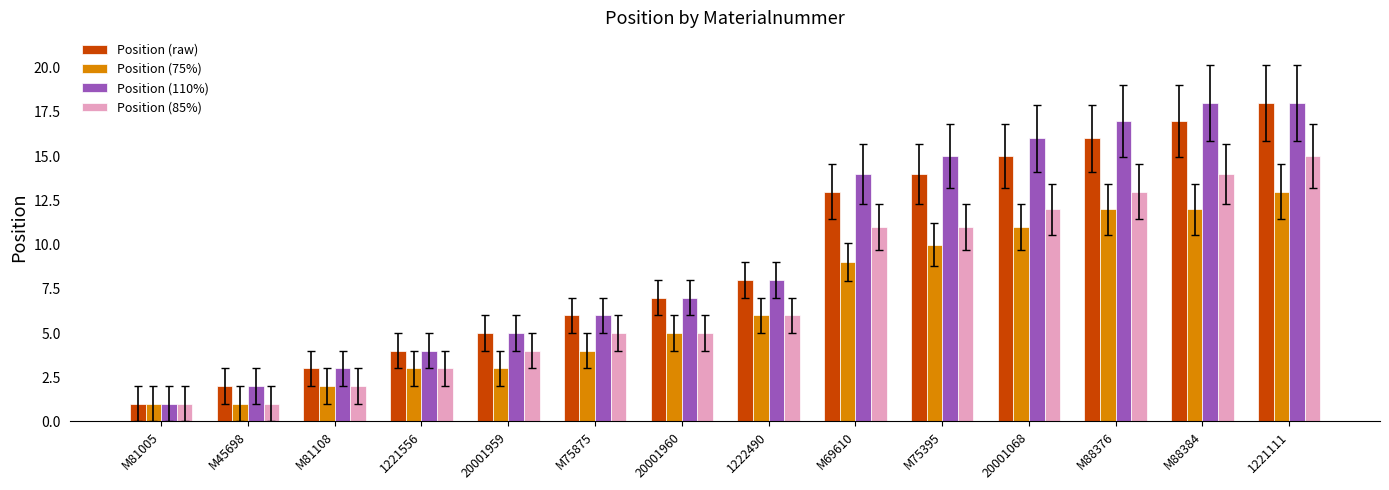

How many data points in Position (75%) are less than 6?

7